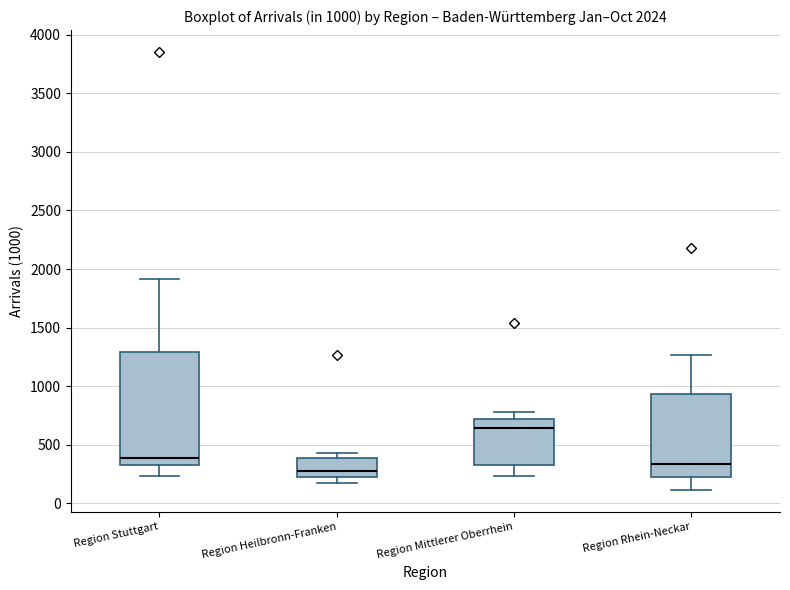

Comparing the boxes themselves (not the whiskers), which one is the tallest?

Region Stuttgart